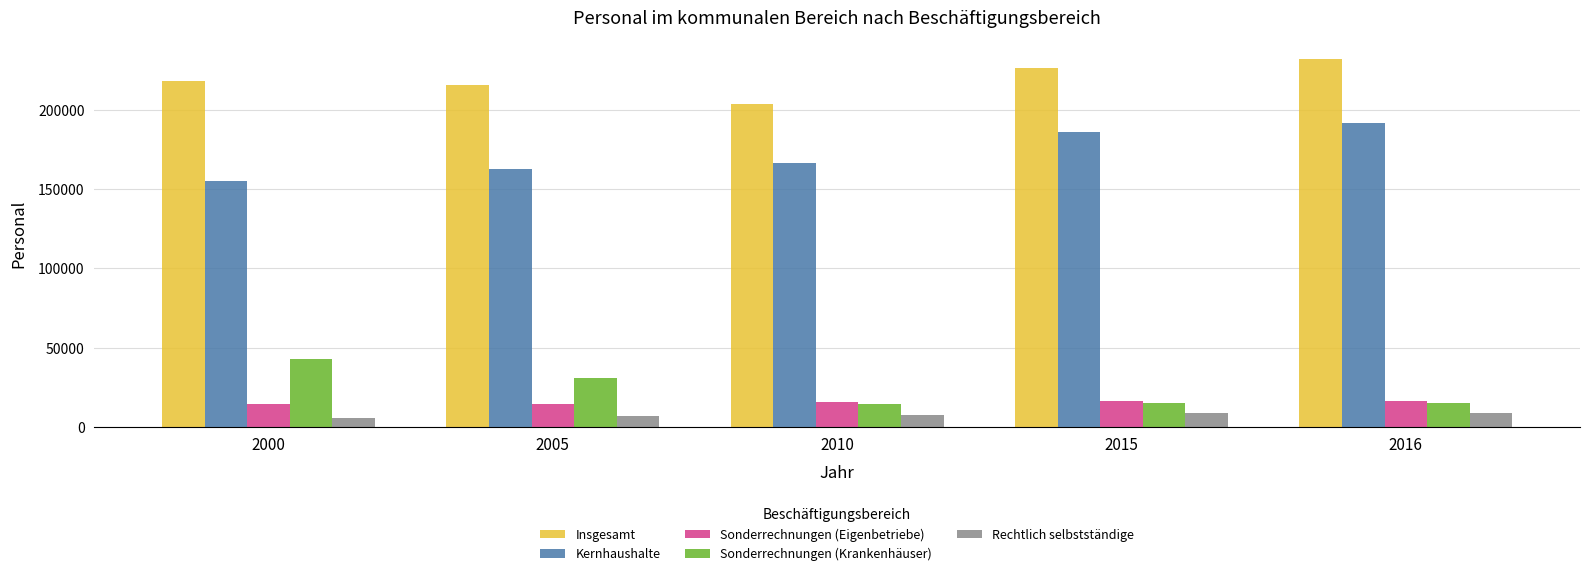

At which label is Sonderrechnungen (Krankenhäuser) closest to 28625?

2005